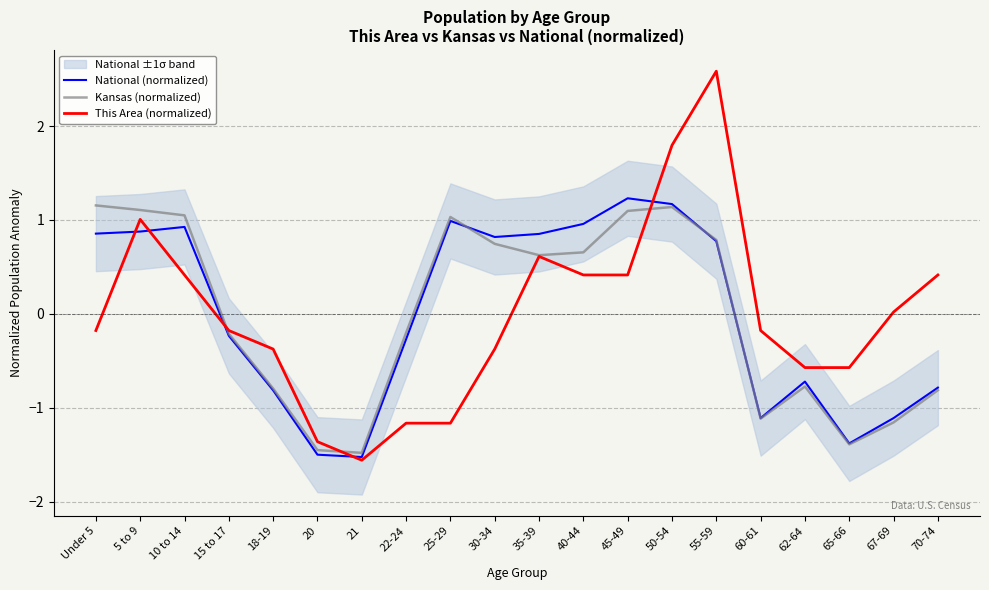

What is the sum of the Kansas (normalized) values at 20 and 50-54?

-0.3